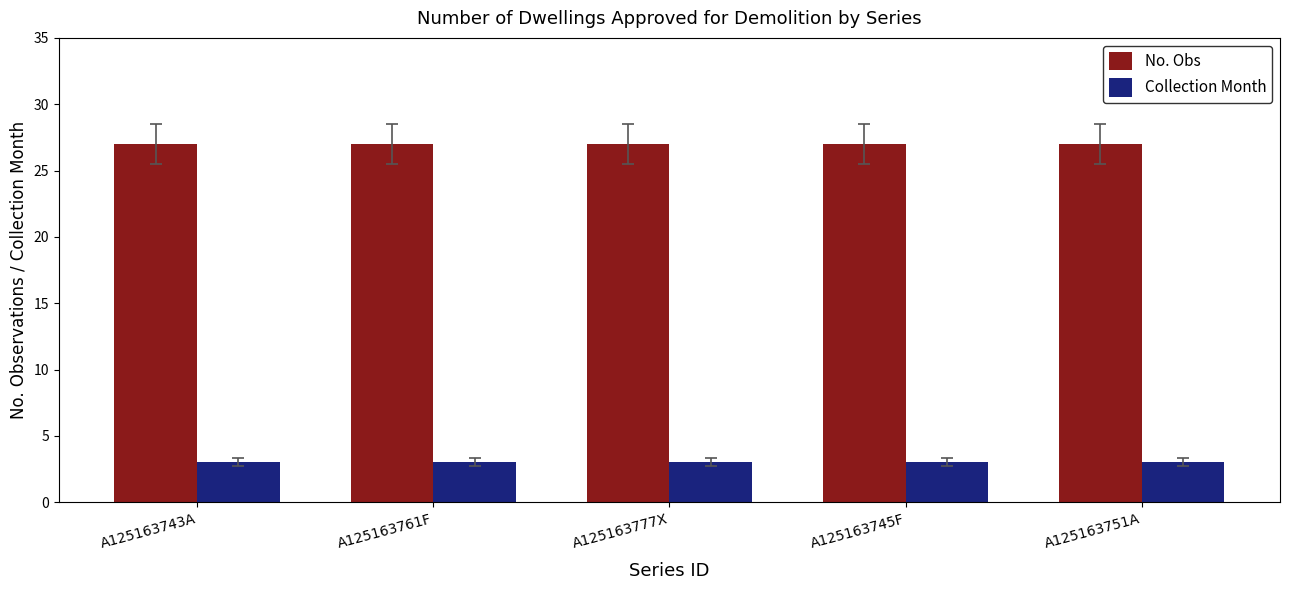

What is the lowest value of the Collection Month series?

3